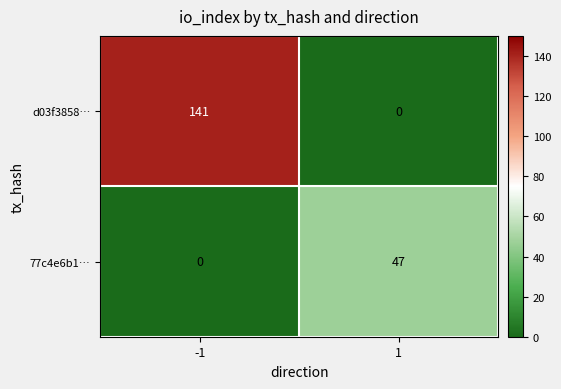

Rank the series at 1 from lowest to highest value.

d03f3858…, 77c4e6b1…